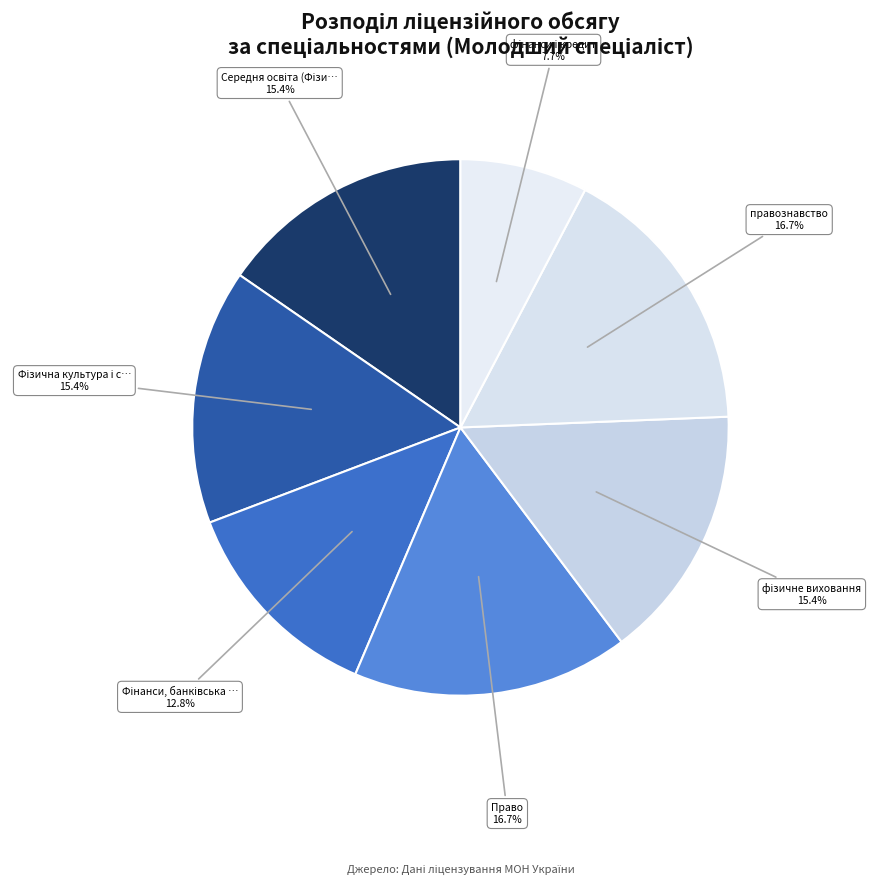

Count the number of slices in the pie.

7